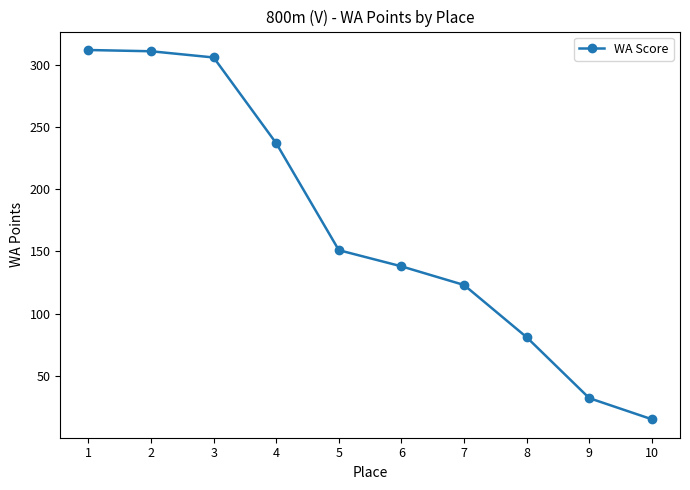

Count the number of categories in the chart.

10